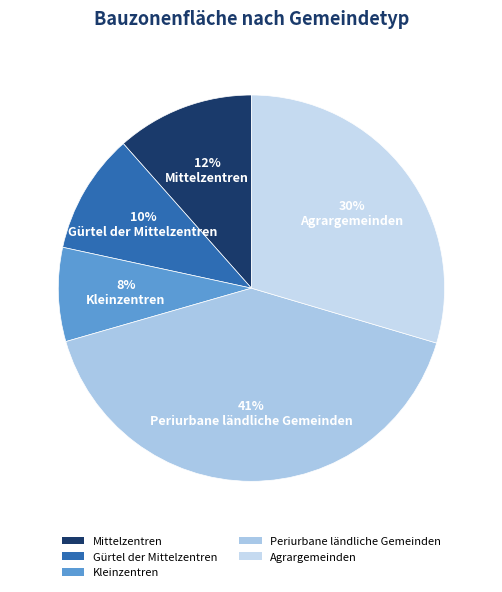

Rank the categories by value from highest to lowest.

Periurbane ländliche Gemeinden, Agrargemeinden, Mittelzentren, Gürtel der Mittelzentren, Kleinzentren